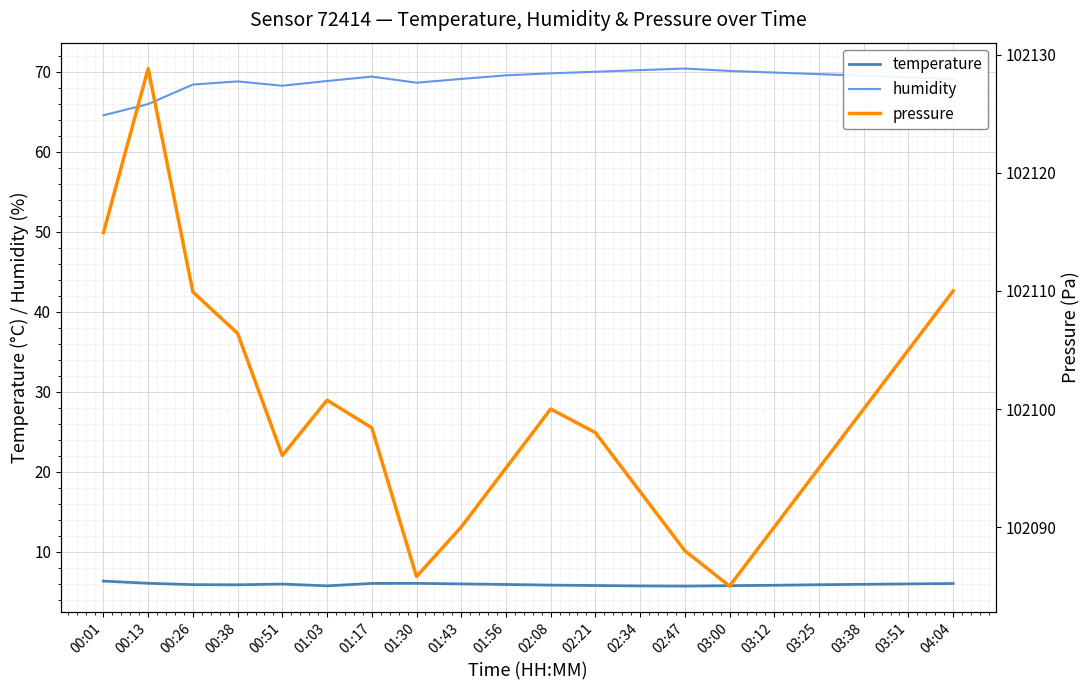

The temperature series shows 10.3 at 01:17. True or false?

False